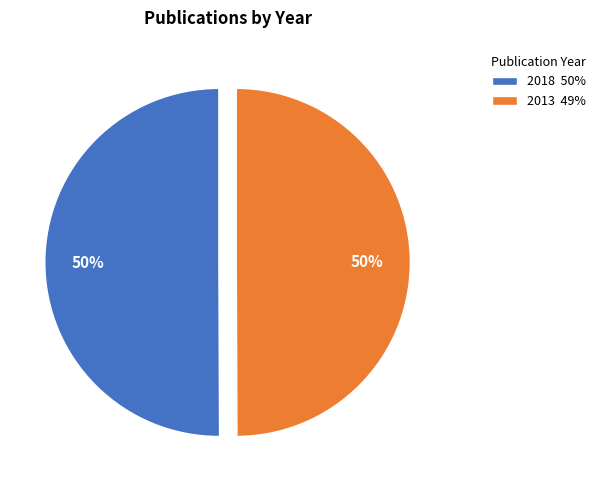

True or false: 2013 accounts for 58% of the total.

False